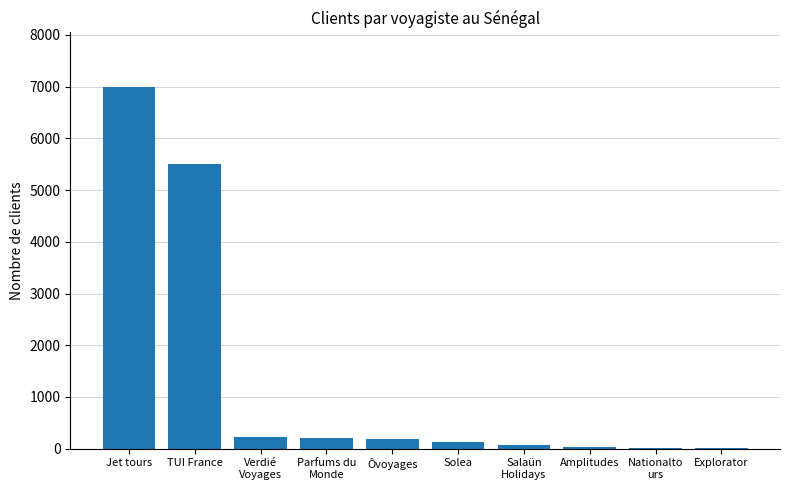

What is the approximate value at Explorator?

10